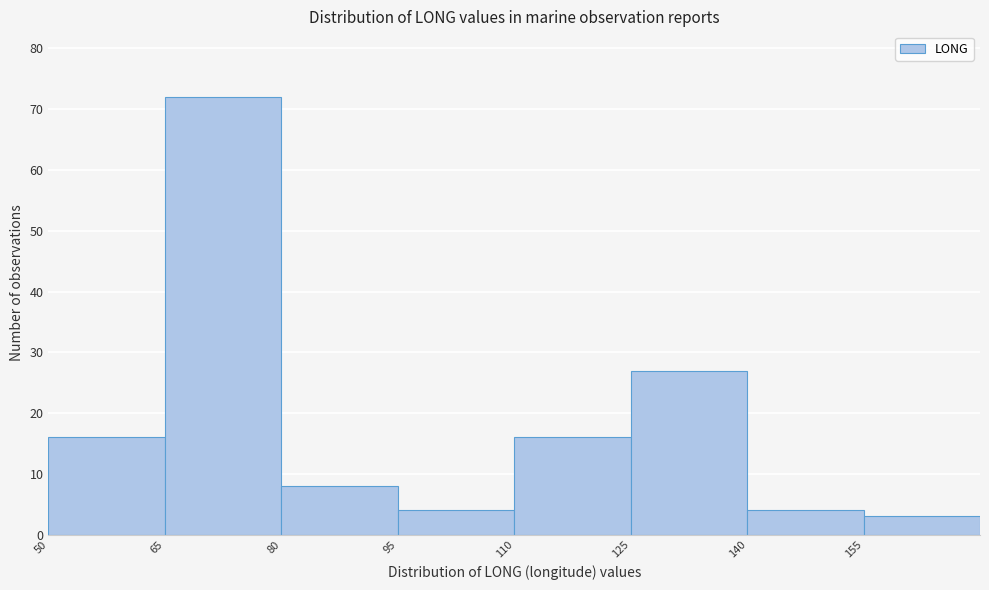

What is the height of the bar covering 80 to 95 on the x-axis? Neither the bar edges nor the heights are printed on the chart, so give them approximately, as read against the axes.

8